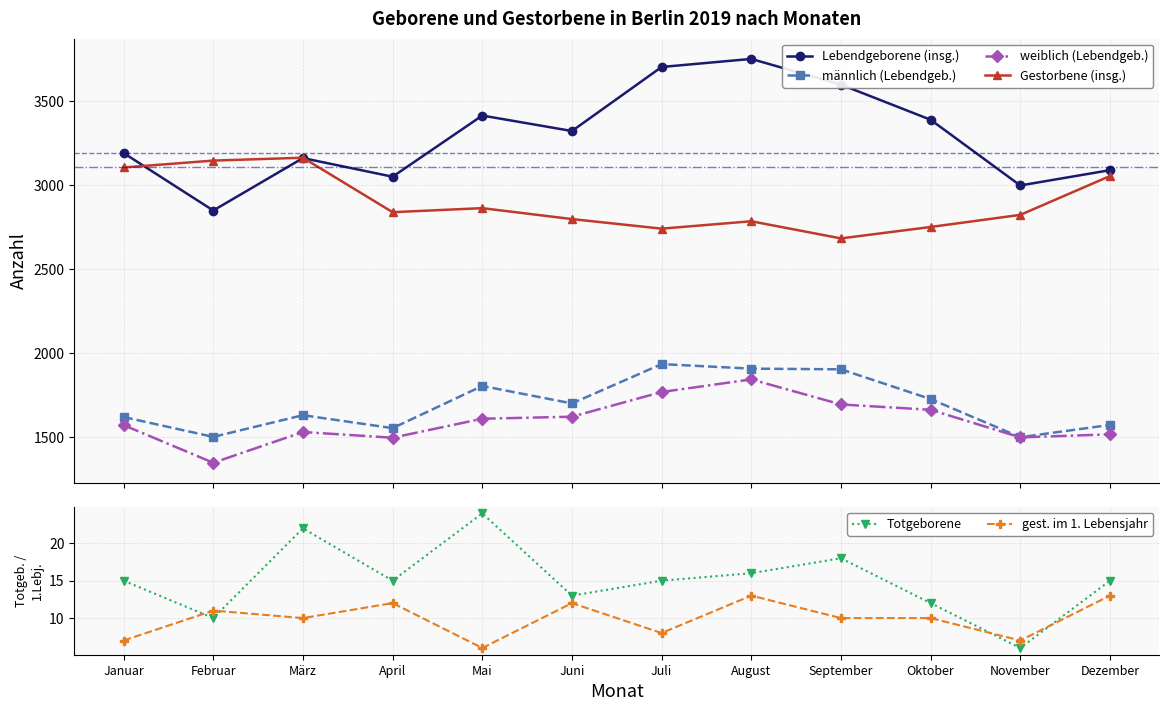

Is it true that männlich (Lebendgeb.) equals 2719 at Juni?

False